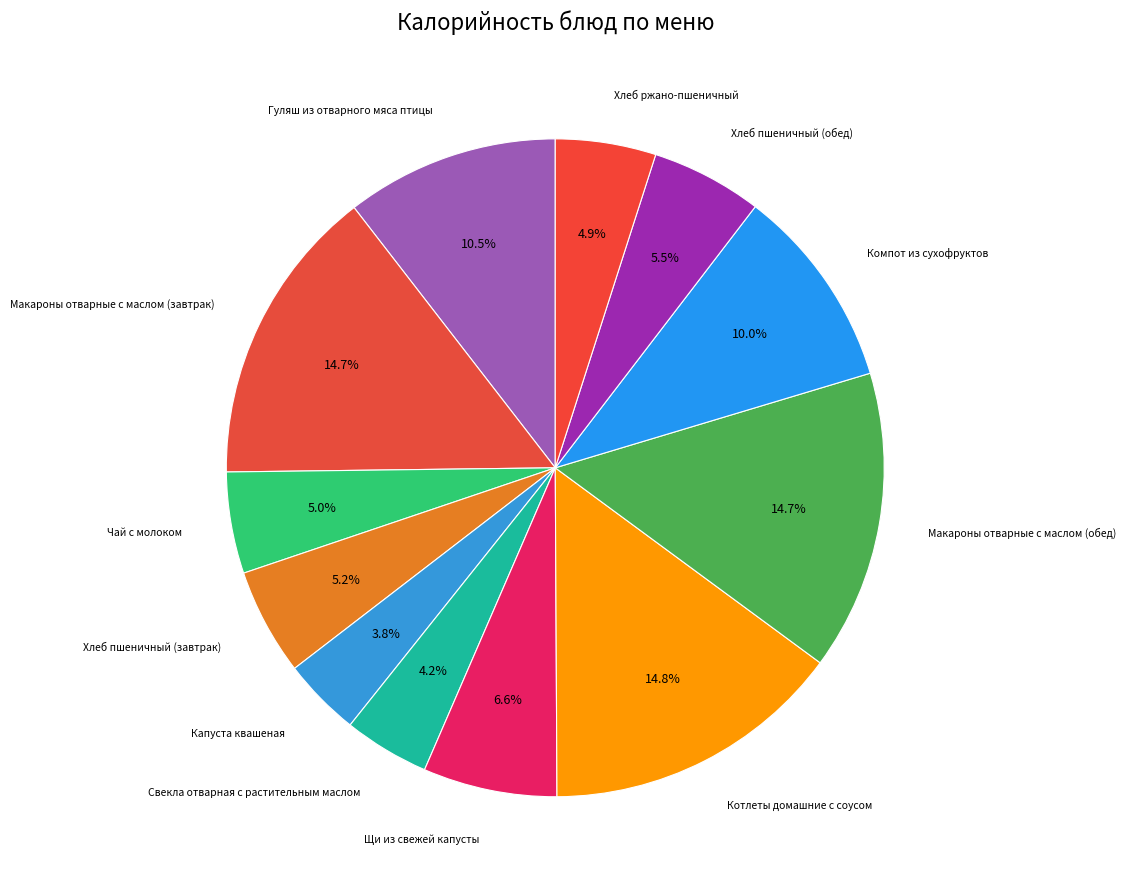

Which has a higher value, Компот из сухофруктов or Хлеб ржано-пшеничный?

Компот из сухофруктов